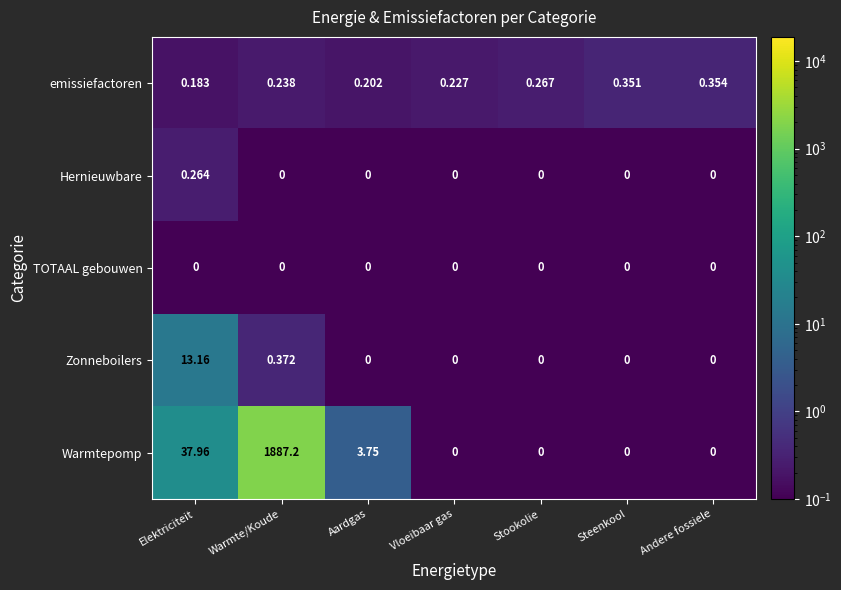

Is the value of emissiefactoren at Aardgas greater than the value of TOTAAL gebouwen at Elektriciteit?

Yes